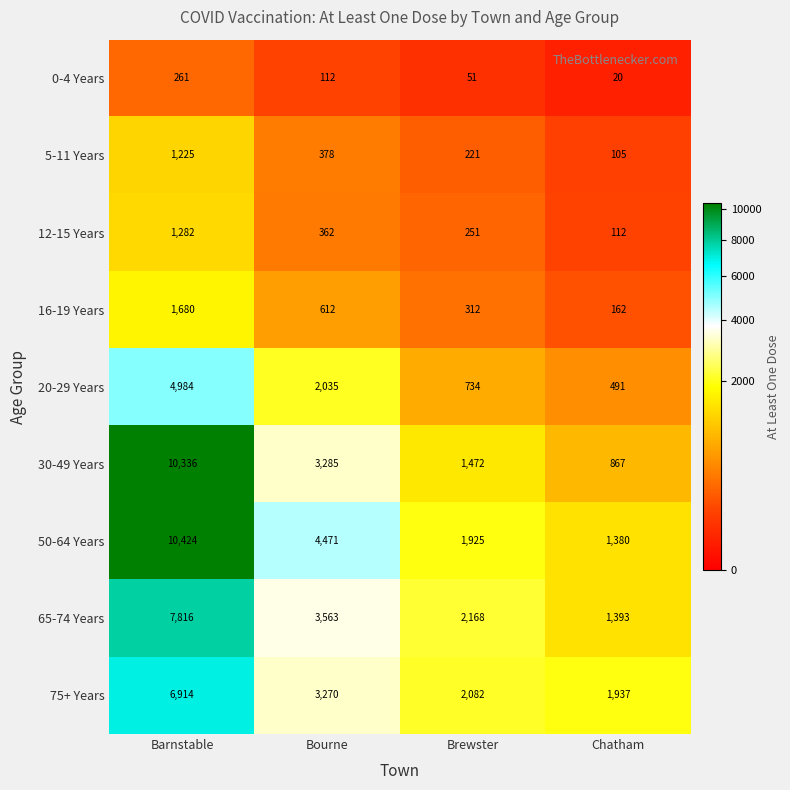

How many values in the 50-64 Years series are below 4471?

2